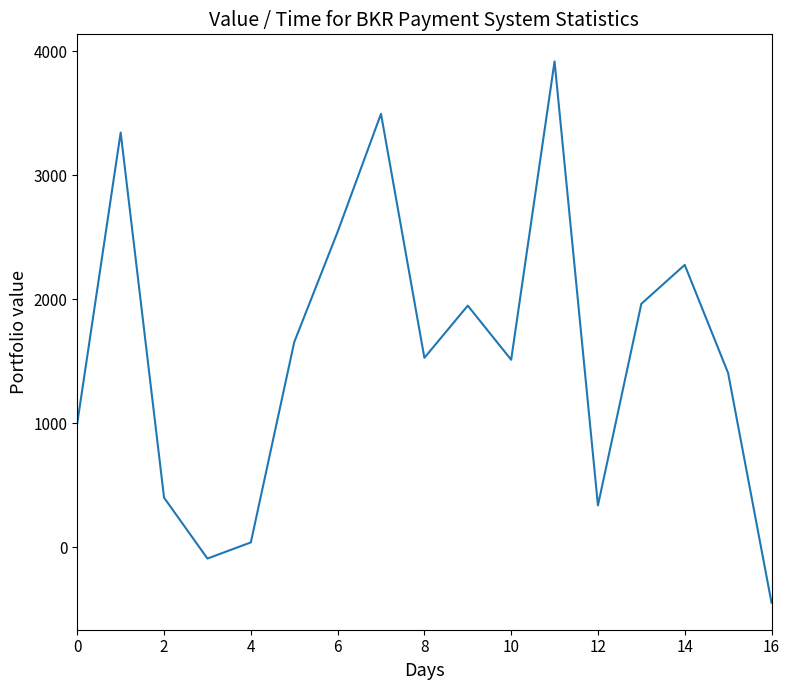

What is the difference between the maximum and minimum values?

4363.9